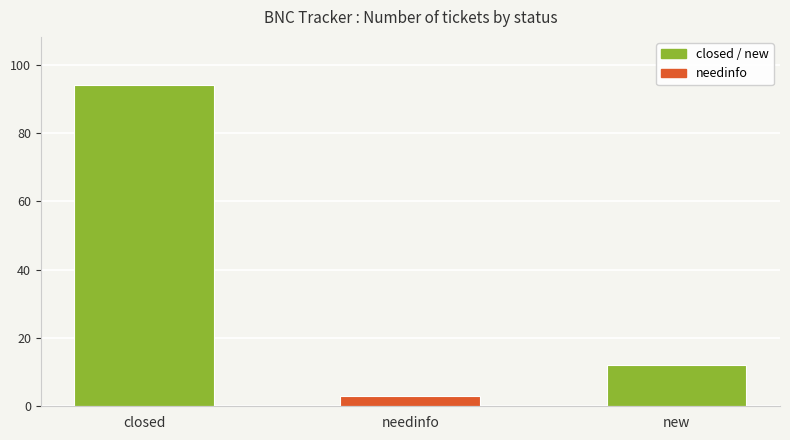

What position from the left is new?

3